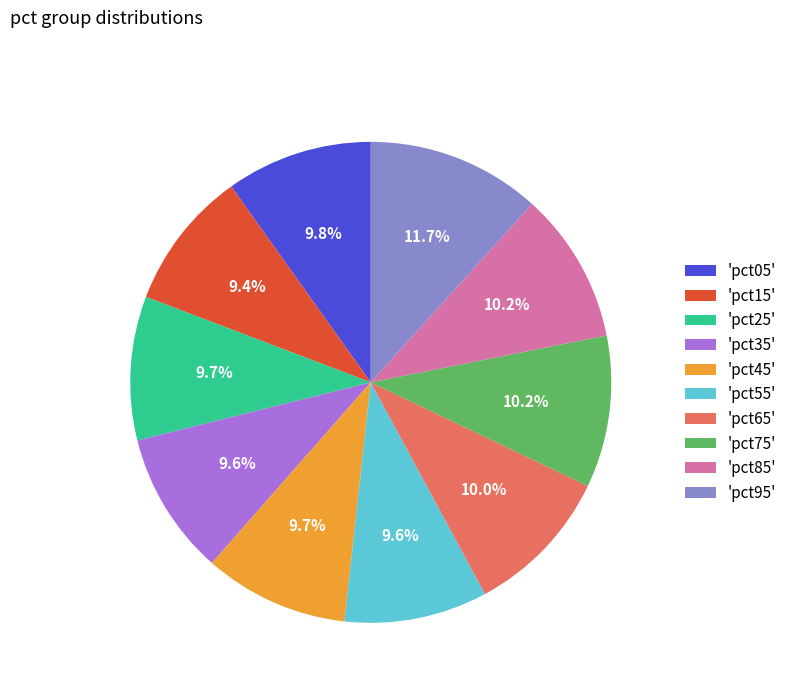

What percentage is NOT represented by 'pct25'?

90.3%